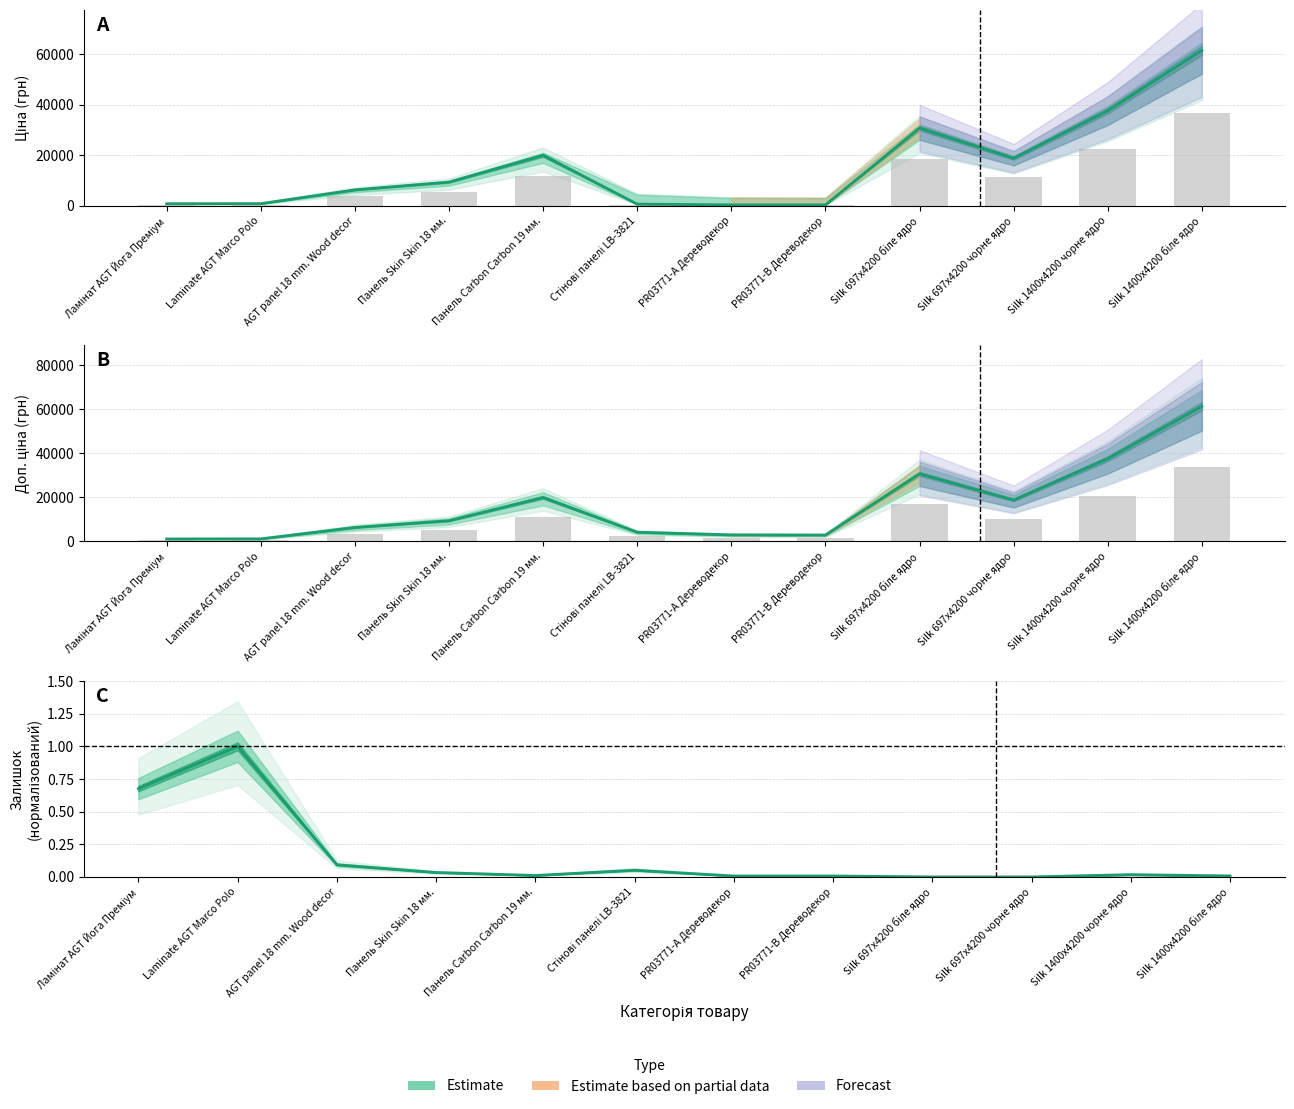

Does the chart contain any negative values?

No